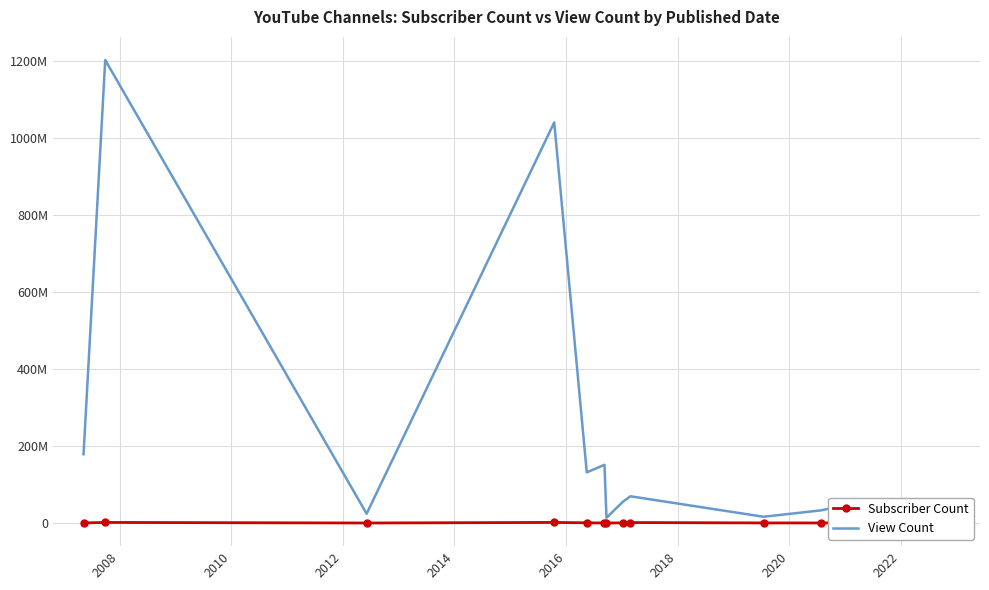

List the series in order of their overall mean, highest first.

View Count, Subscriber Count